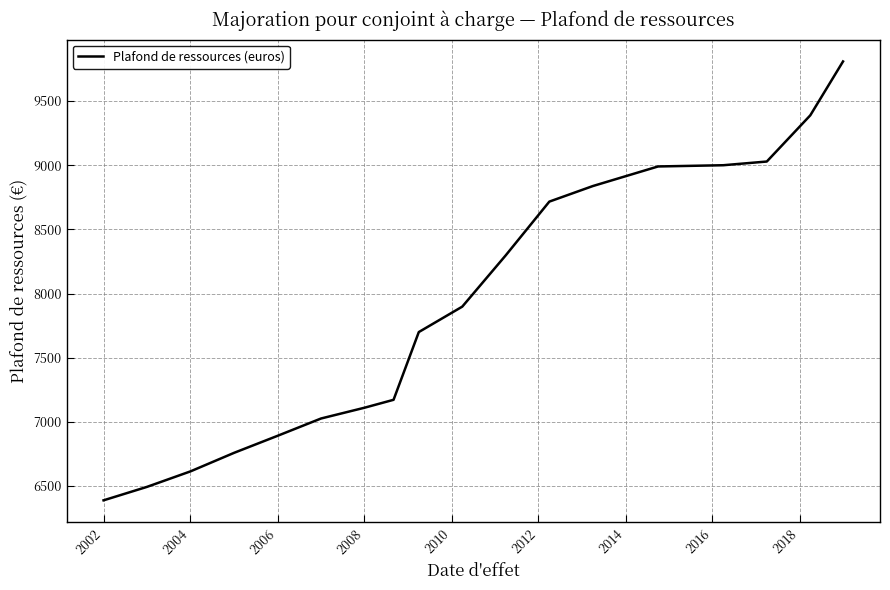

How many lines are shown in the chart?

1